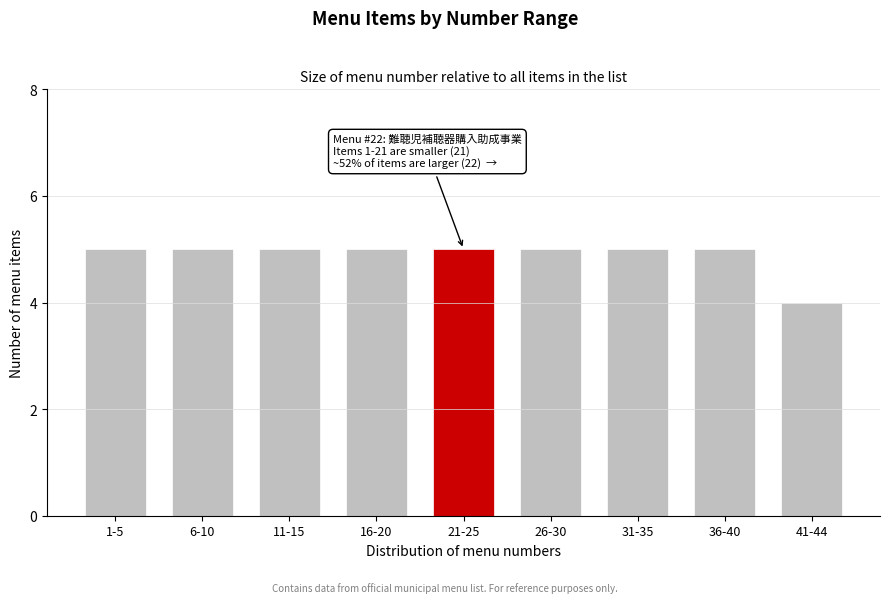

Reading left to right, transcribe all the data shown in this chart.

5	5	5	5	5	5	5	5	4